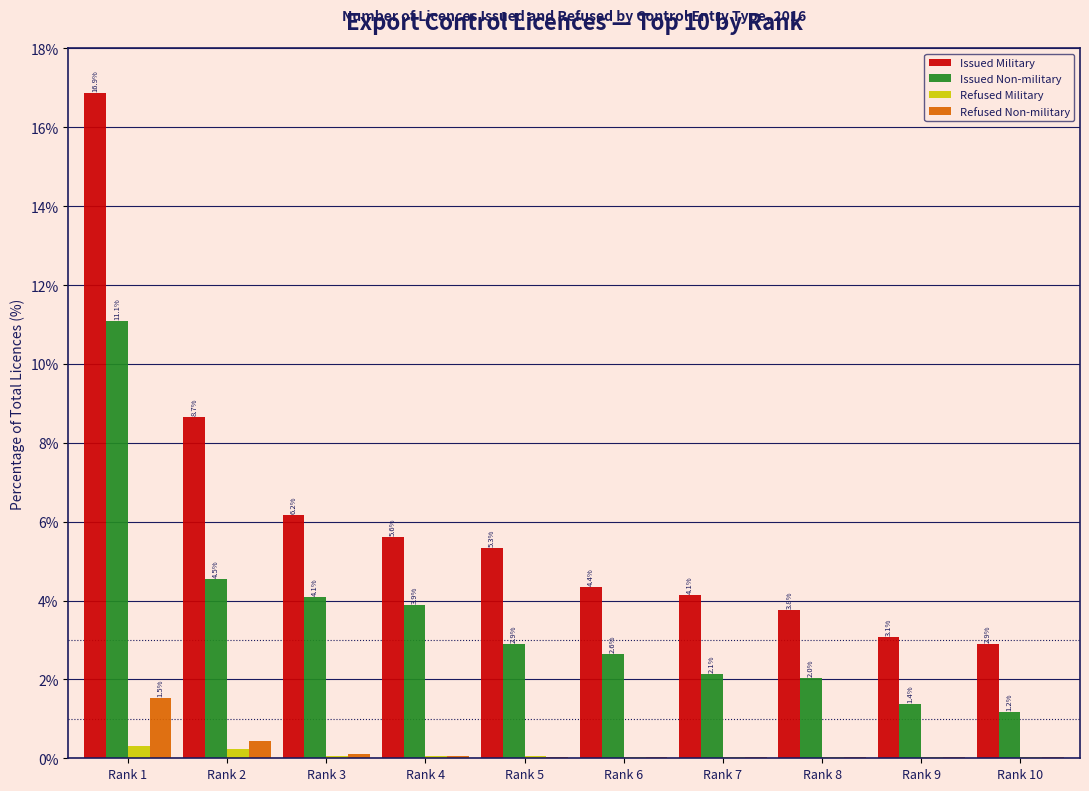

Which series changed the most between Rank 3 and Rank 7?

Issued Military